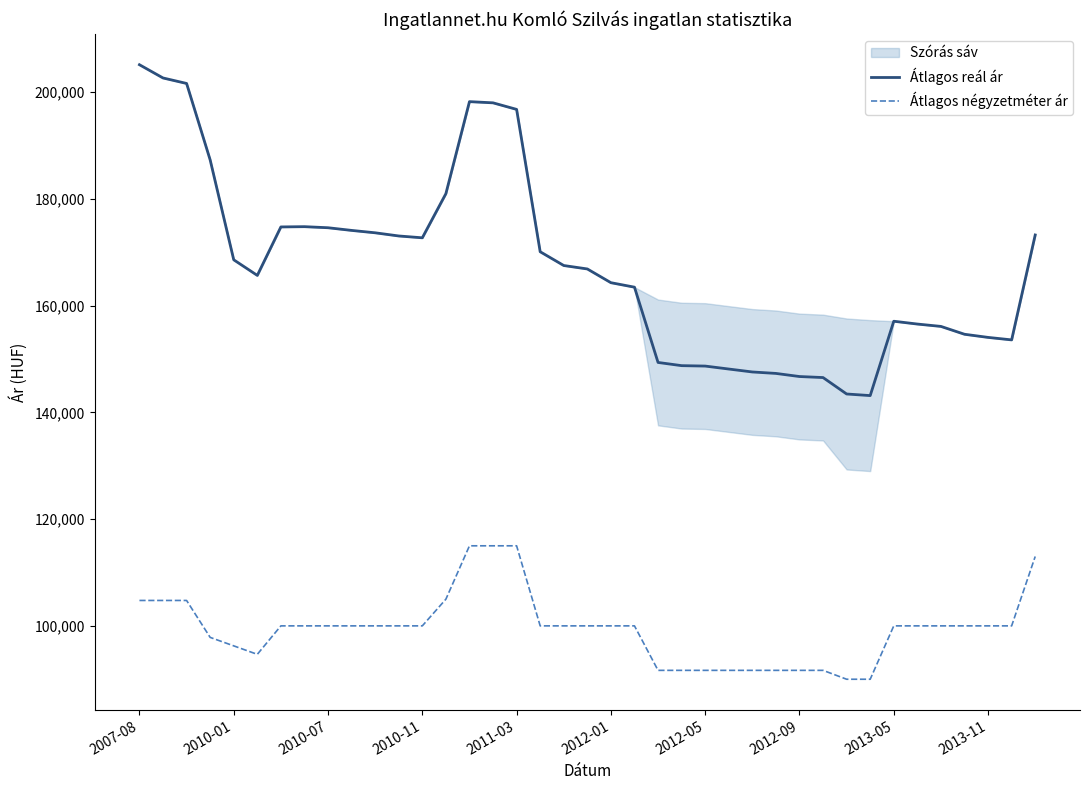

Does the chart display data point markers on the line(s)?

No